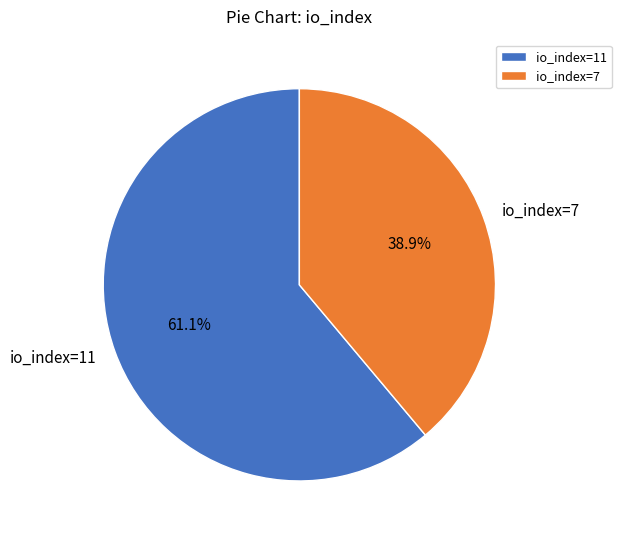

What is the majority slice?

io_index=11